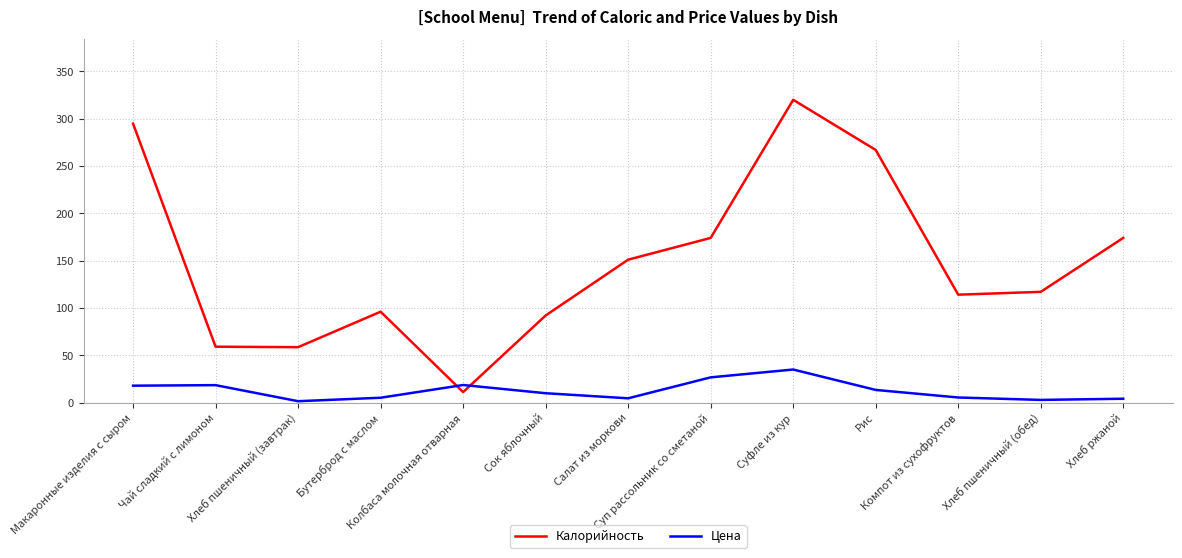

How many times do Цена and Калорийность cross each other?

2